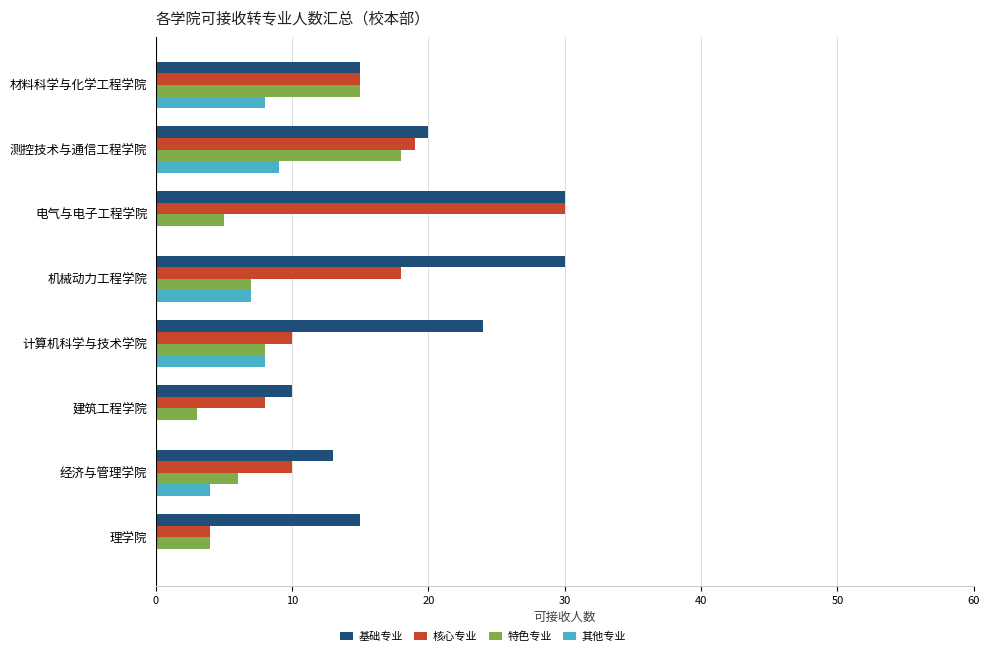

What is the sum of the 核心专业 values at 经济与管理学院 and 建筑工程学院?

18